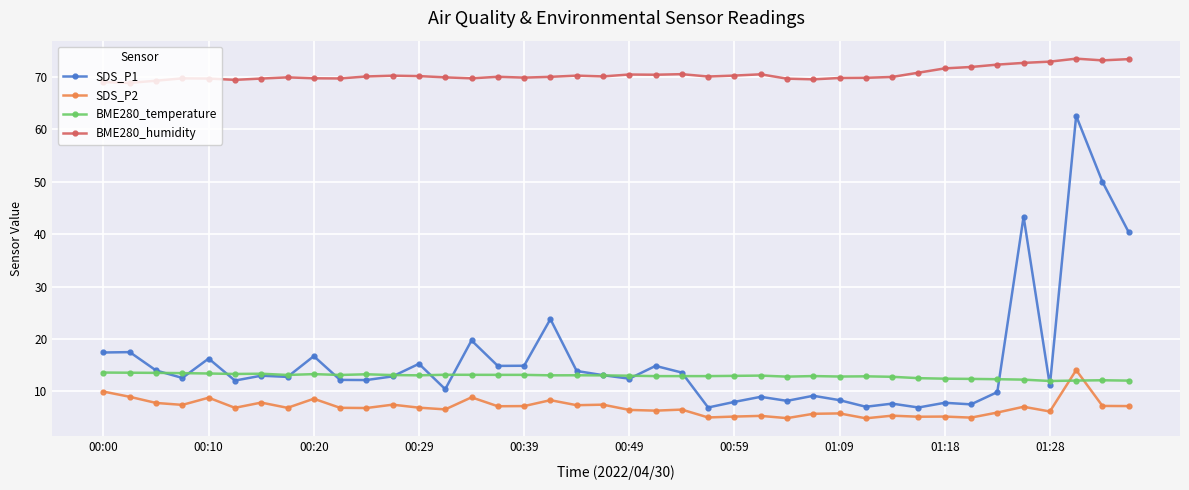

What is the value of the BME280_temperature point at the 20th from the left?

13.1